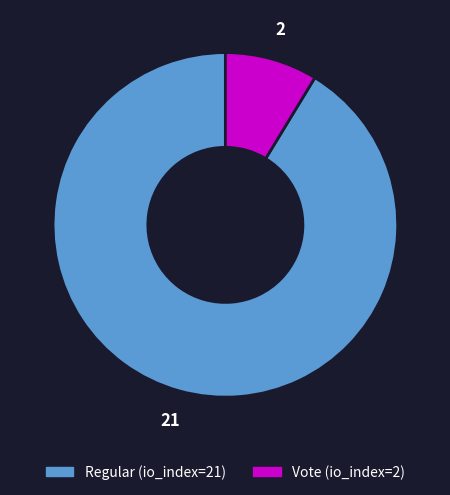

Is the sum of Regular (io_index=21) and Vote (io_index=2) greater than half?

Yes